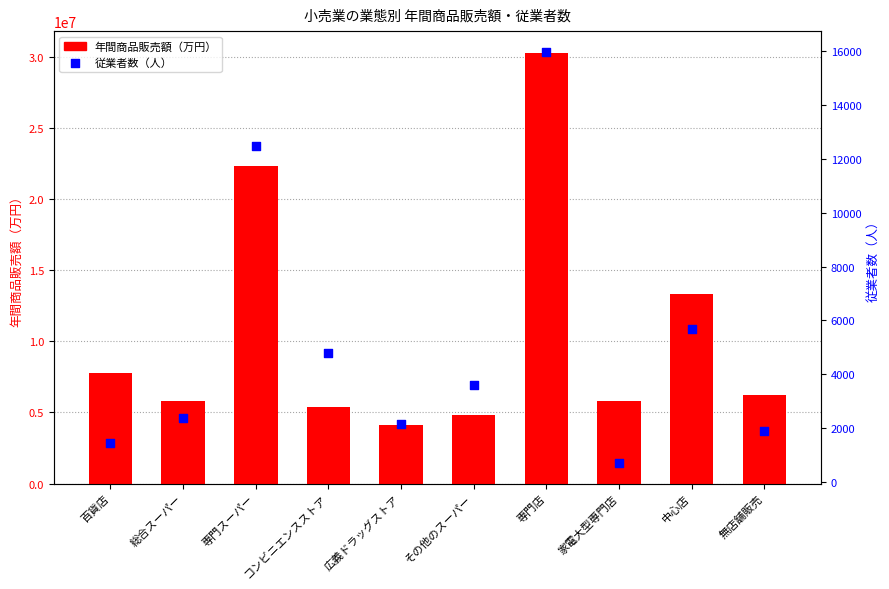

What is the total value across all series at 広義ドラッグストア?

4131422